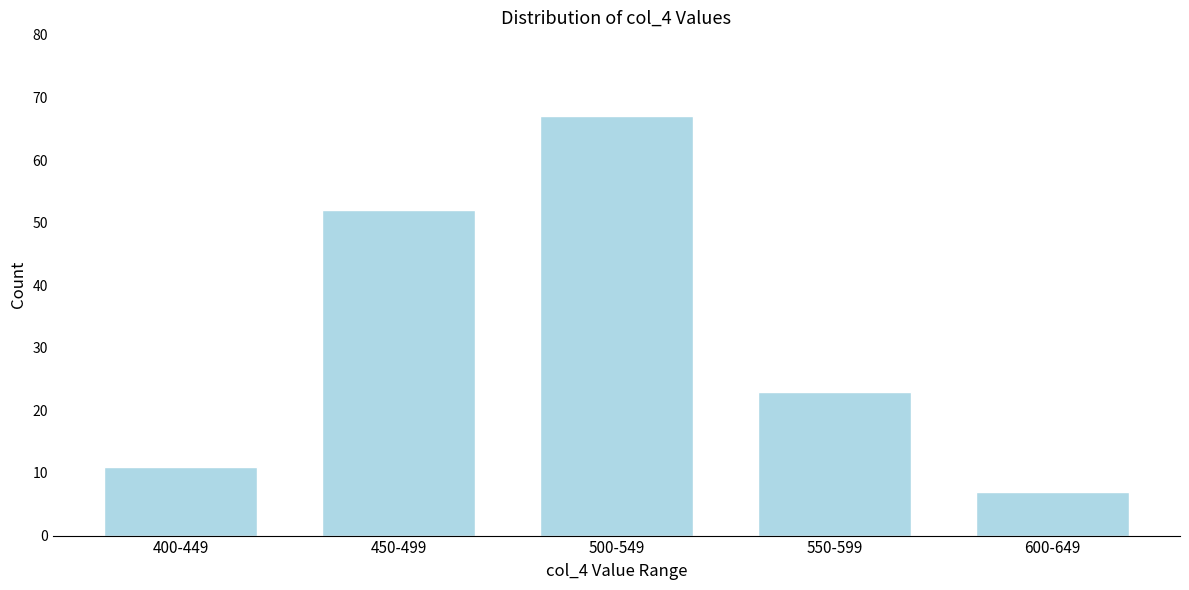

Reading right to left, transcribe all the data shown in this chart.

600-649=7	550-599=23	500-549=67	450-499=52	400-449=11